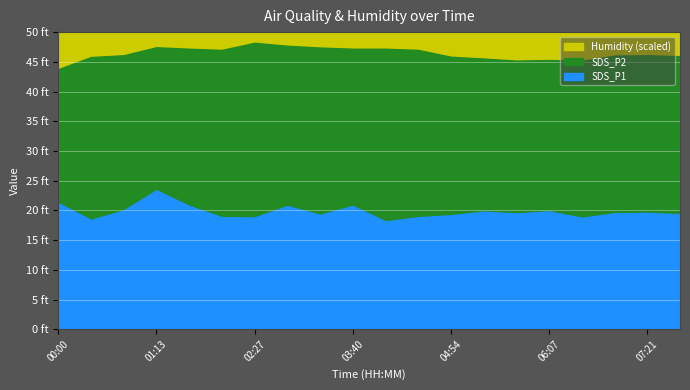

What is the difference between the maximum and minimum values in the Humidity series?

8.9